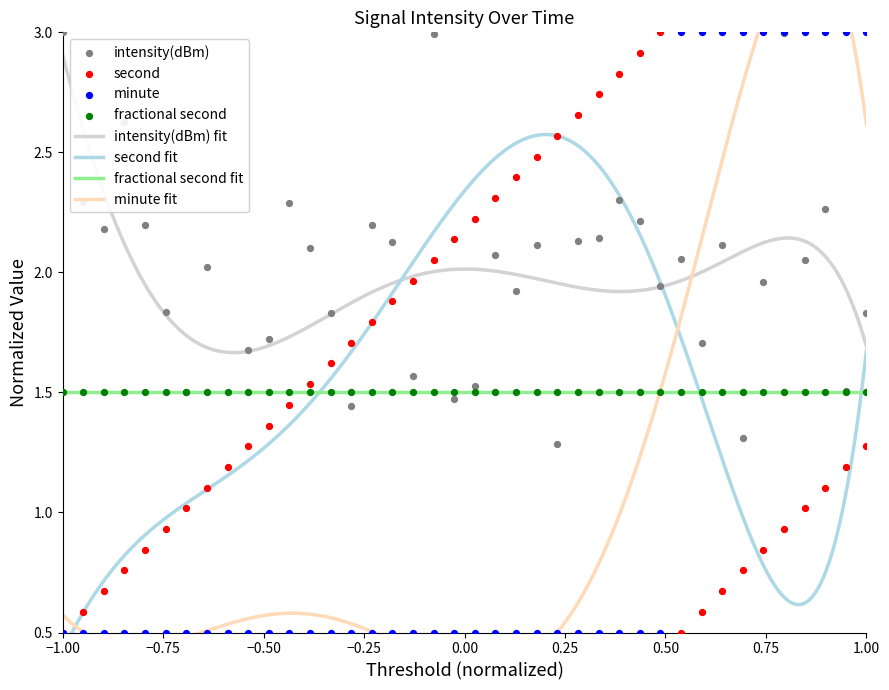

True or false: fractional second fit and intensity(dBm) fit intersect in this chart.

False